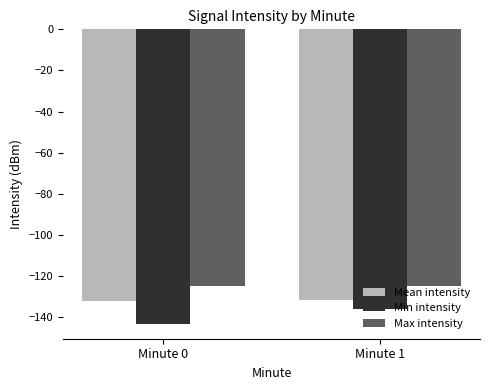

Rank the categories by Min intensity value from highest to lowest.

Minute 1, Minute 0